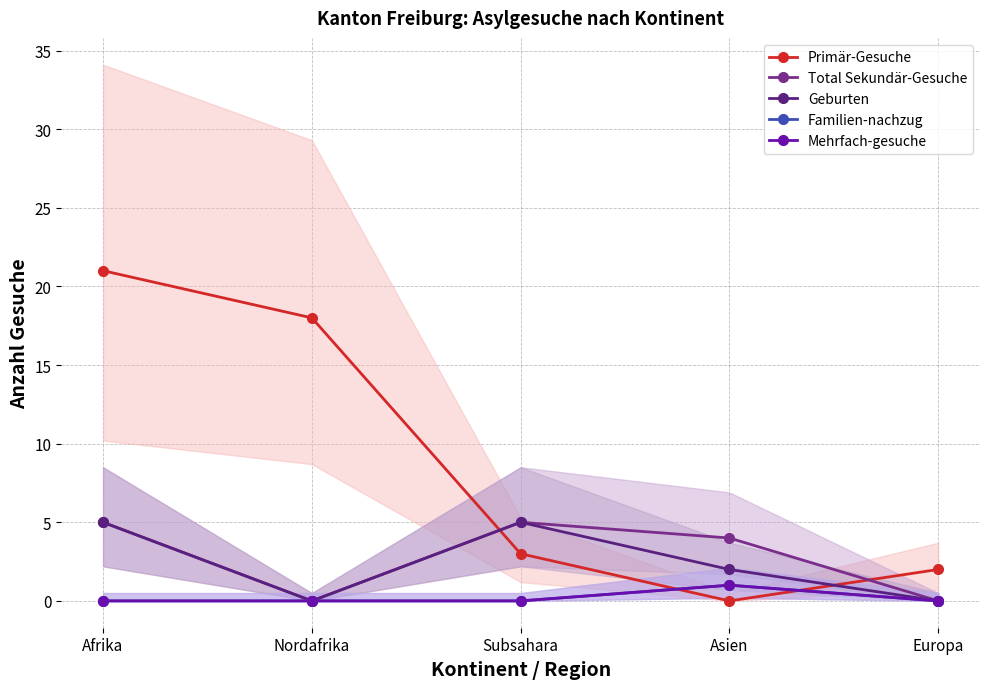

How many lines are shown in the chart?

5